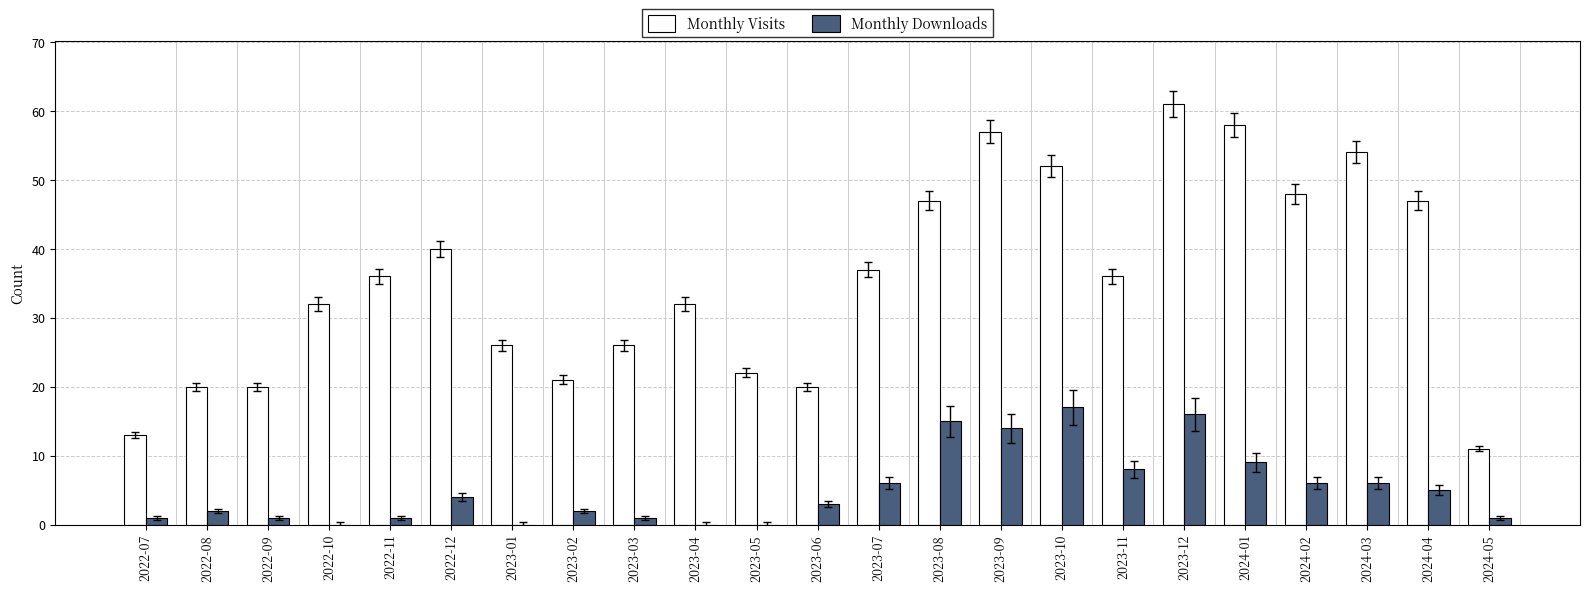

At which category is the sum across all series the highest?

2023-12